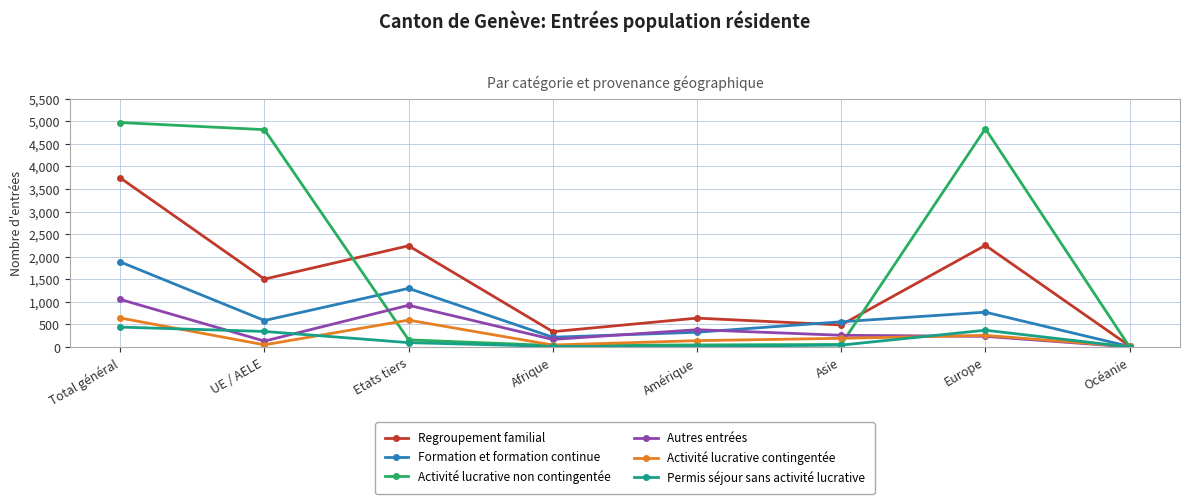

Count the number of data series in this chart.

6